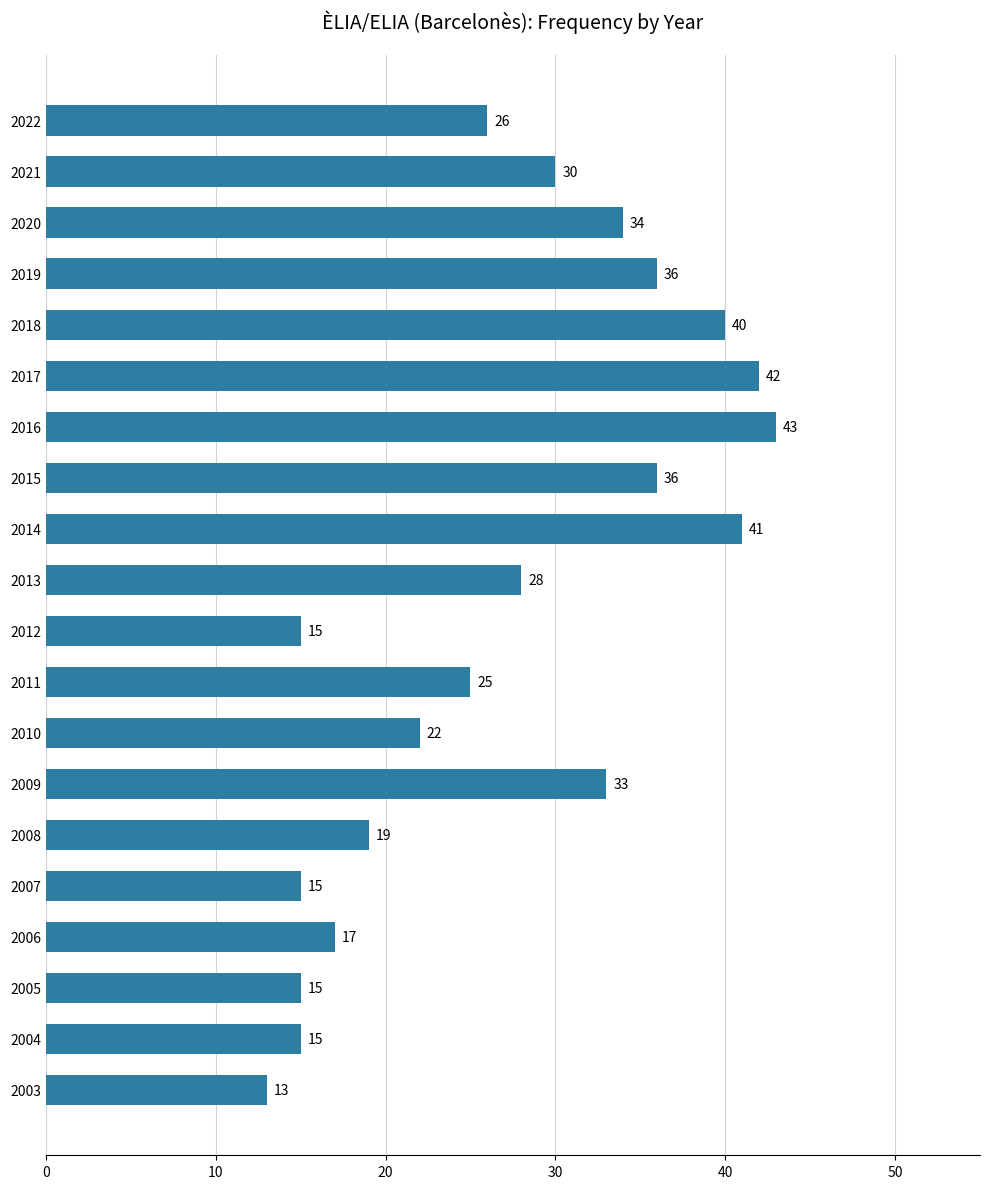

What is the change in value from 2009 to 2007?

-18